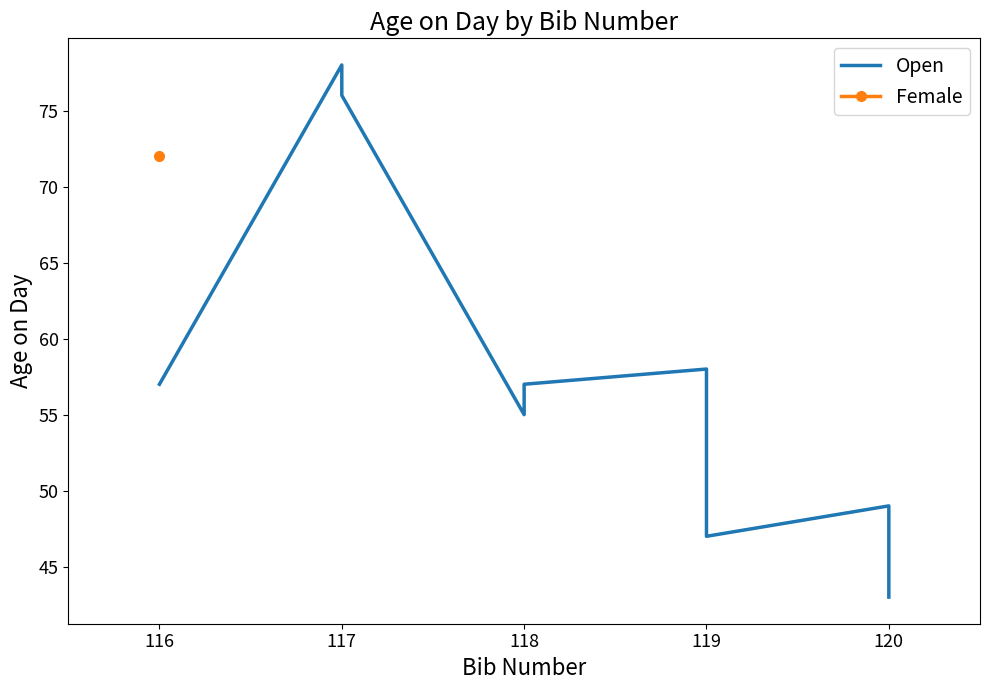

What is the label of the 7th point from the right?

117